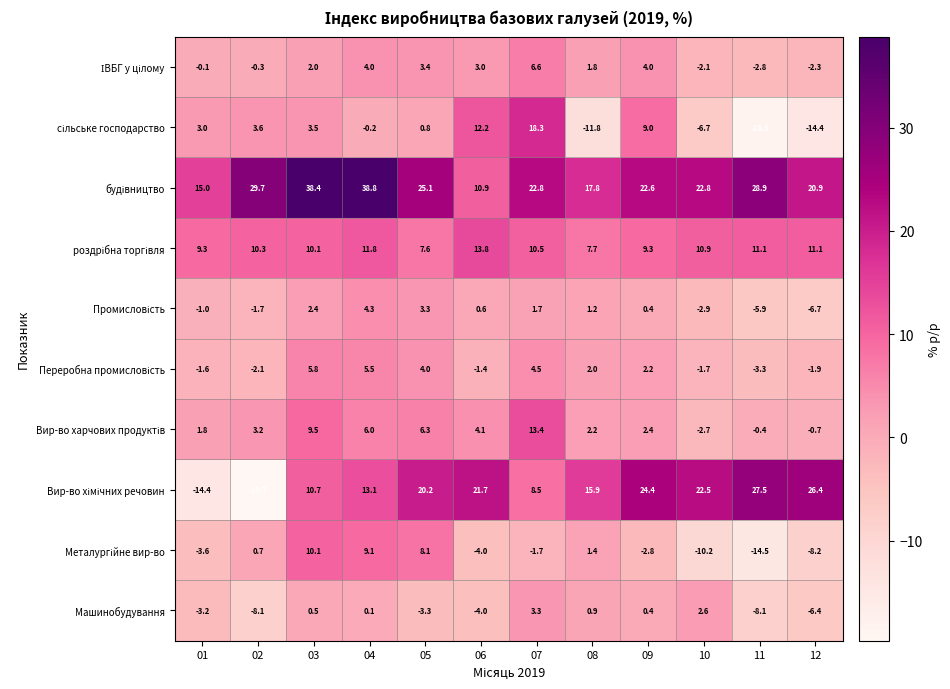

How many data points does each series have?

12